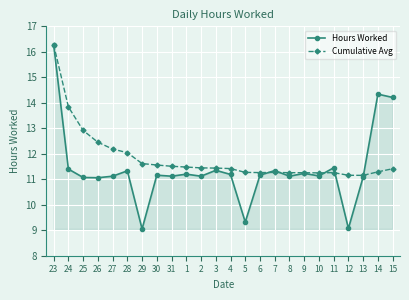

Which series has the largest total across all categories?

Cumulative Avg